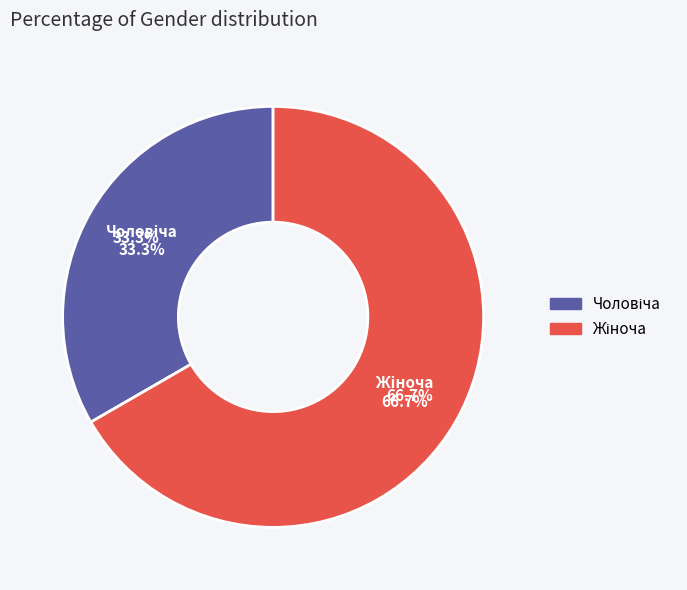

Which category has the biggest portion of the pie?

Жіноча